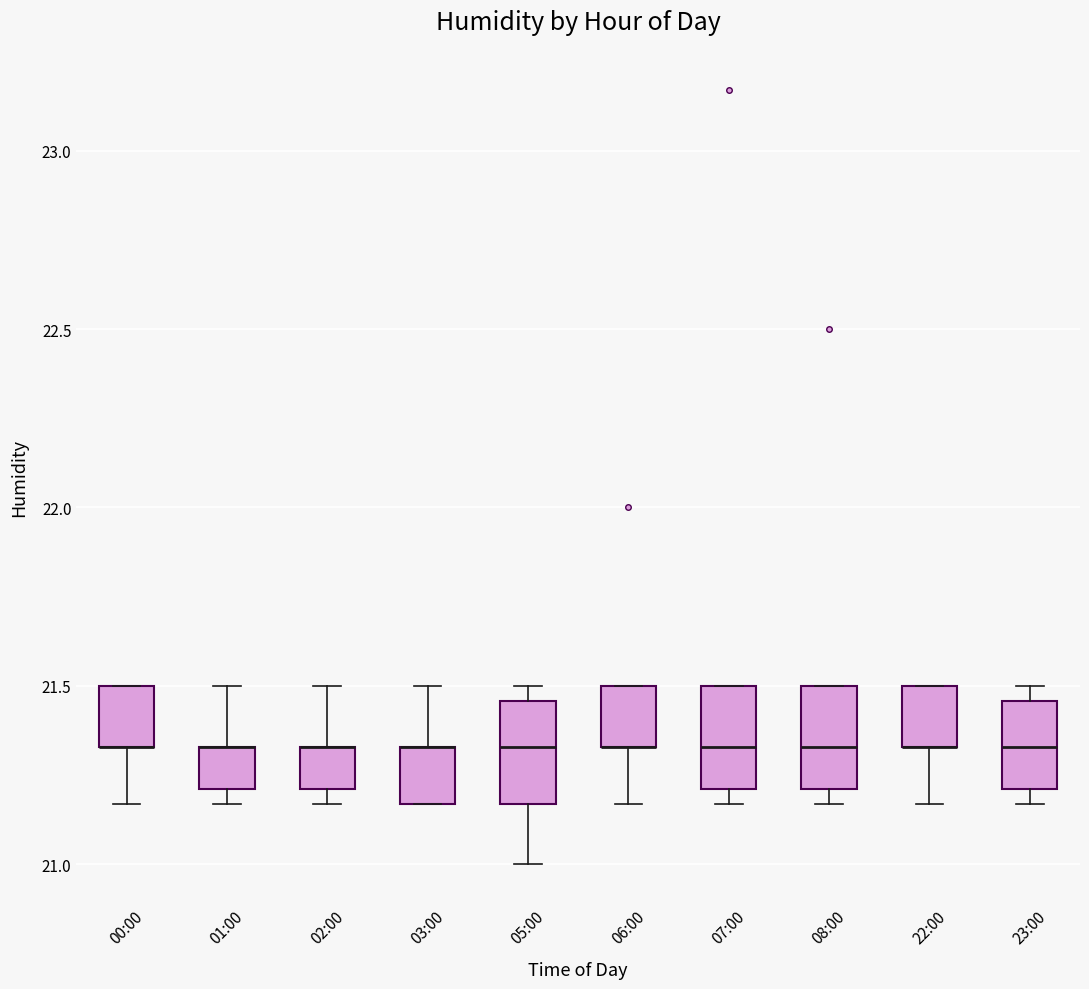

Reading left to right, transcribe this box plot: for each box, give where its median line is, the range the box spans, and where its two whiskers end, as read against the y-axis. The values are not printed on the chart, so give them approximately, as read against the axis.

00:00: median 21.35 (drawn on the box's lower edge), box 21.35 to 21.50, whiskers 21.15 to 21.50
01:00: median 21.35 (drawn on the box's upper edge), box 21.20 to 21.35, whiskers 21.15 to 21.50
02:00: median 21.35 (drawn on the box's upper edge), box 21.20 to 21.35, whiskers 21.15 to 21.50
03:00: median 21.35 (drawn on the box's upper edge), box 21.15 to 21.35, whiskers 21.15 to 21.50
05:00: median 21.35, box 21.15 to 21.45, whiskers 21.00 to 21.50
06:00: median 21.35 (drawn on the box's lower edge), box 21.35 to 21.50, whiskers 21.15 to 21.50
07:00: median 21.35, box 21.20 to 21.50, whiskers 21.15 to 21.50
08:00: median 21.35, box 21.20 to 21.50, whiskers 21.15 to 21.50
22:00: median 21.35 (drawn on the box's lower edge), box 21.35 to 21.50, whiskers 21.15 to 21.50
23:00: median 21.35, box 21.20 to 21.45, whiskers 21.15 to 21.50